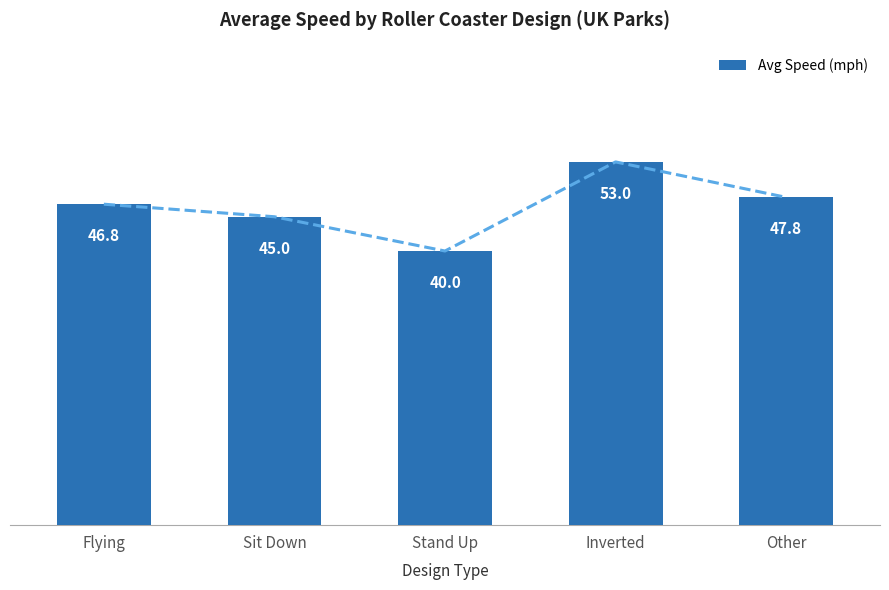

List the labels in order of value, largest first.

Inverted, Other, Flying, Sit Down, Stand Up